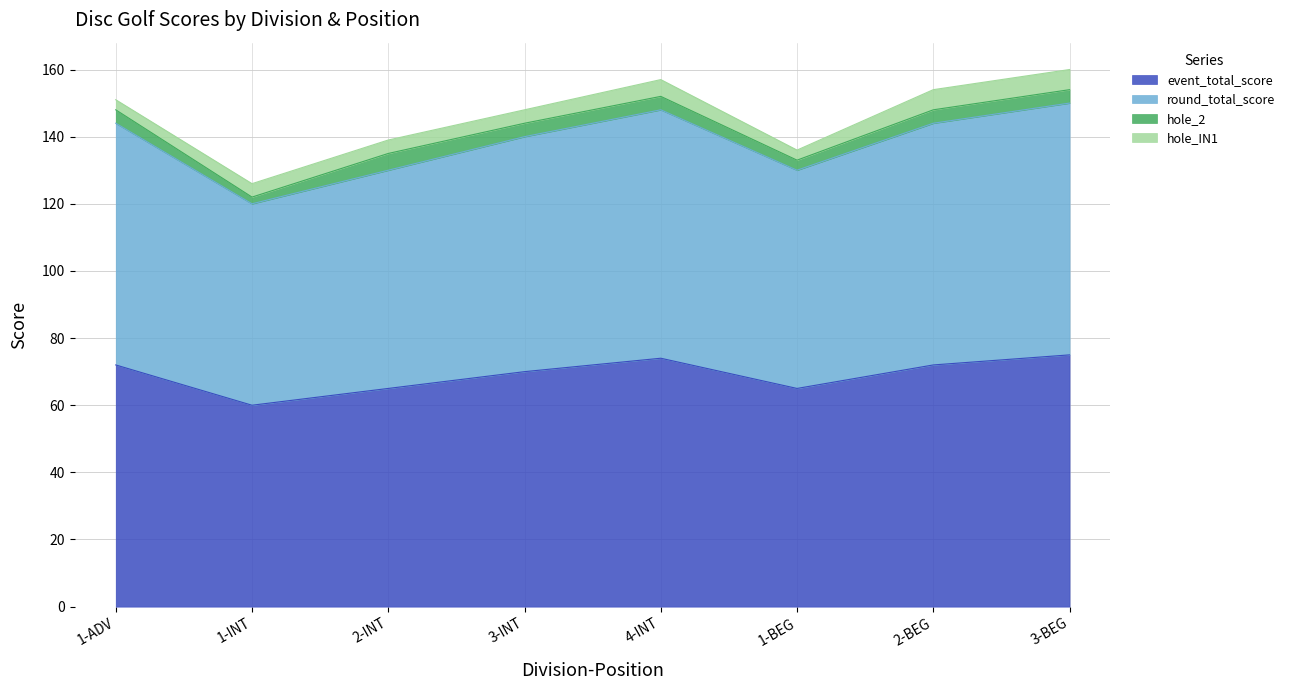

How many categories are shown in the chart?

8